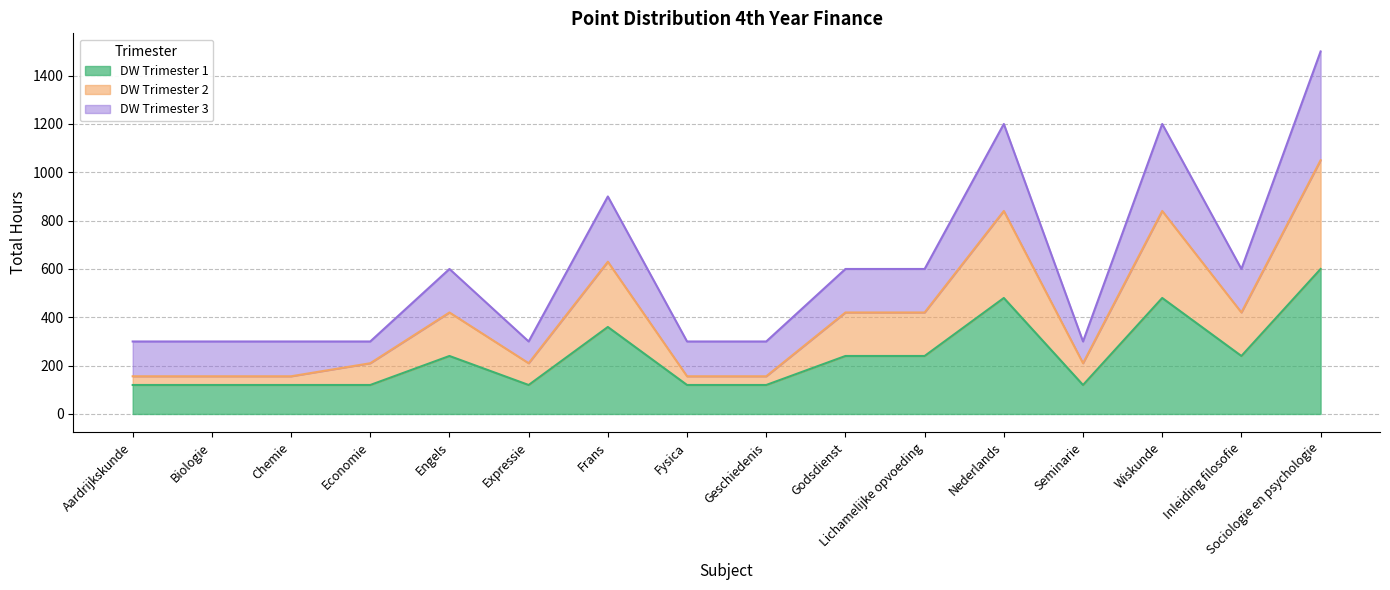

The DW Trimester 1 series shows 290 at Nederlands. True or false?

False